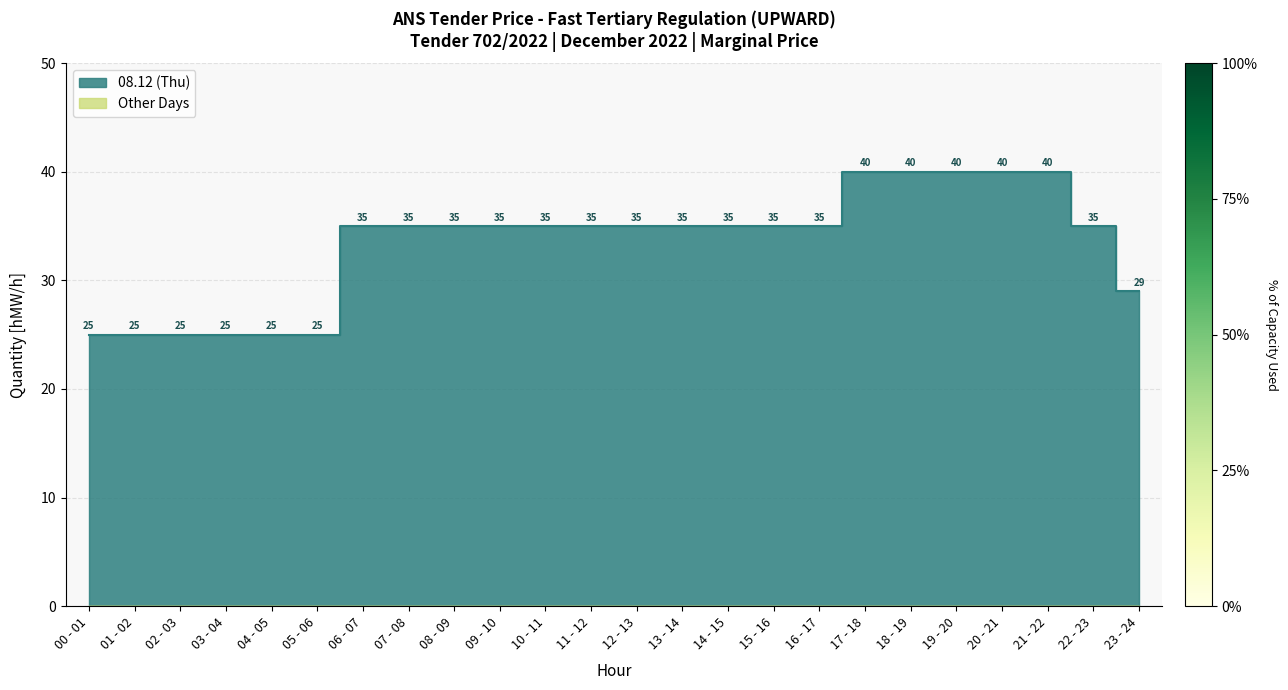

What is the difference between the second highest and second lowest values?

15